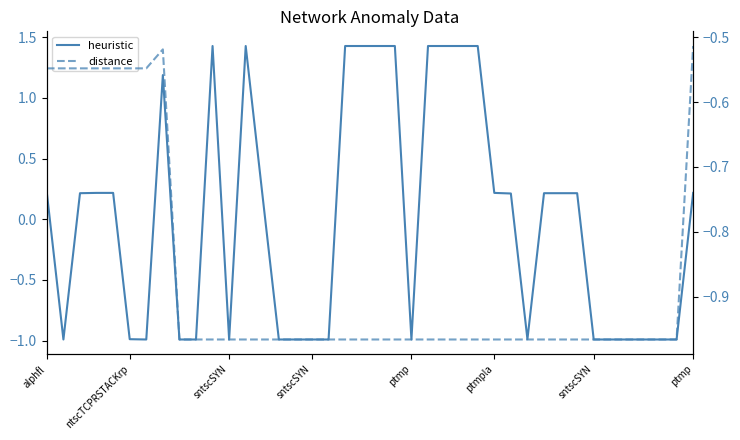

What is the highest value of the distance series?

-0.5